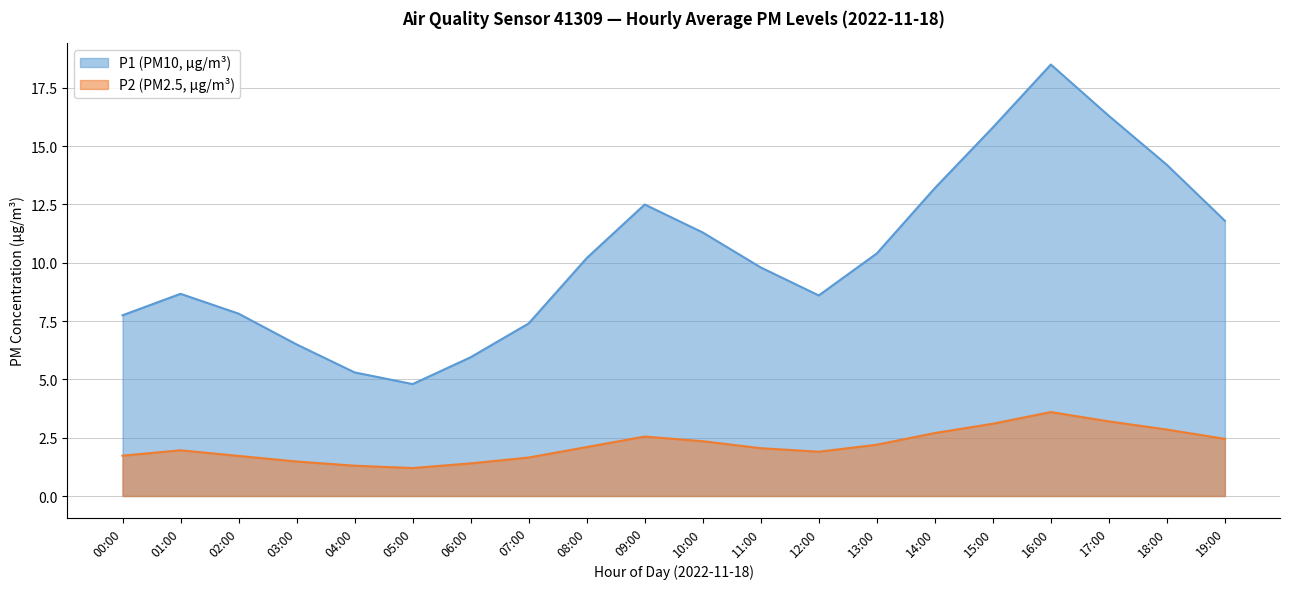

What is the label of the 2nd point from the left?

01:00